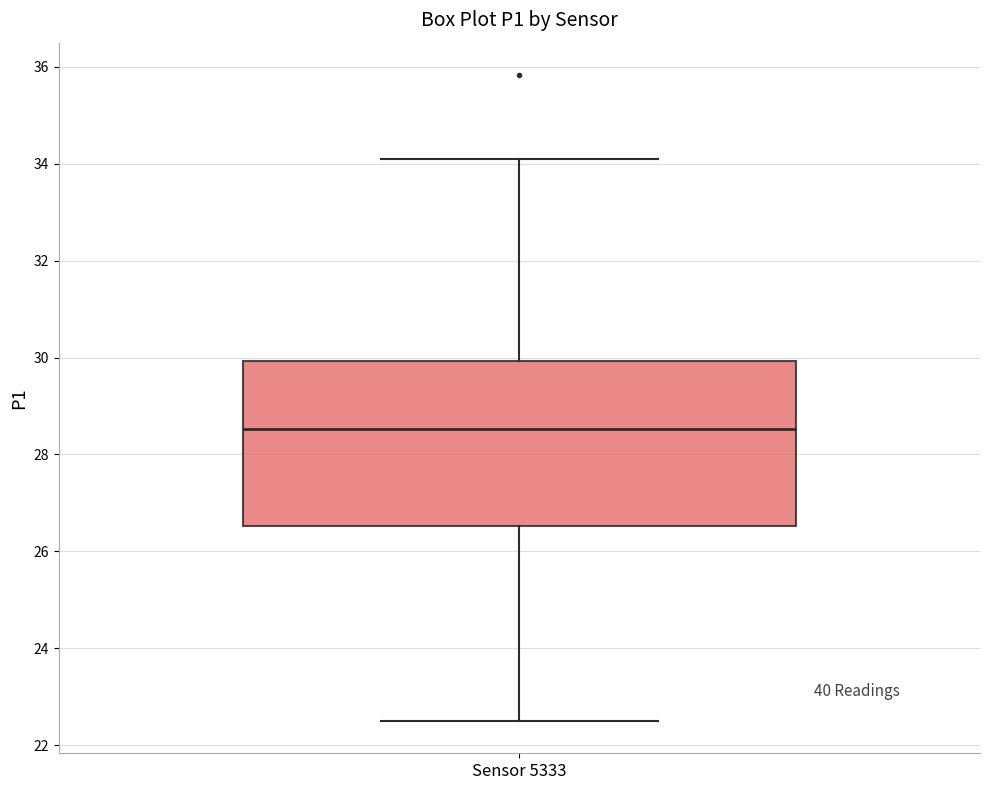

Where does the lower whisker of the box for Sensor 5333 end on the y-axis? The values are not printed on the chart, so give them approximately, as read against the axis.

22.6